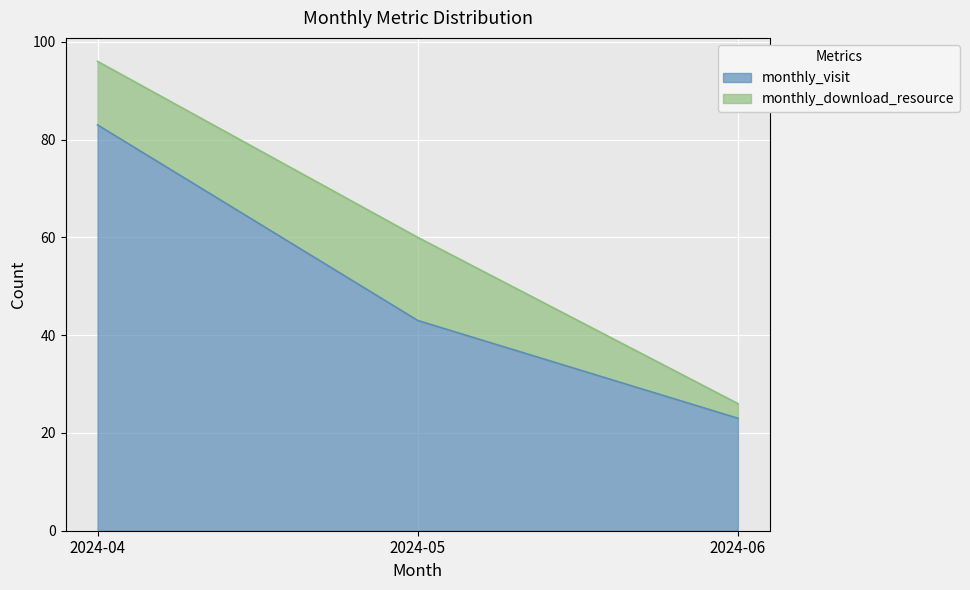

True or false: the data shows 43 at 2024-05.

True